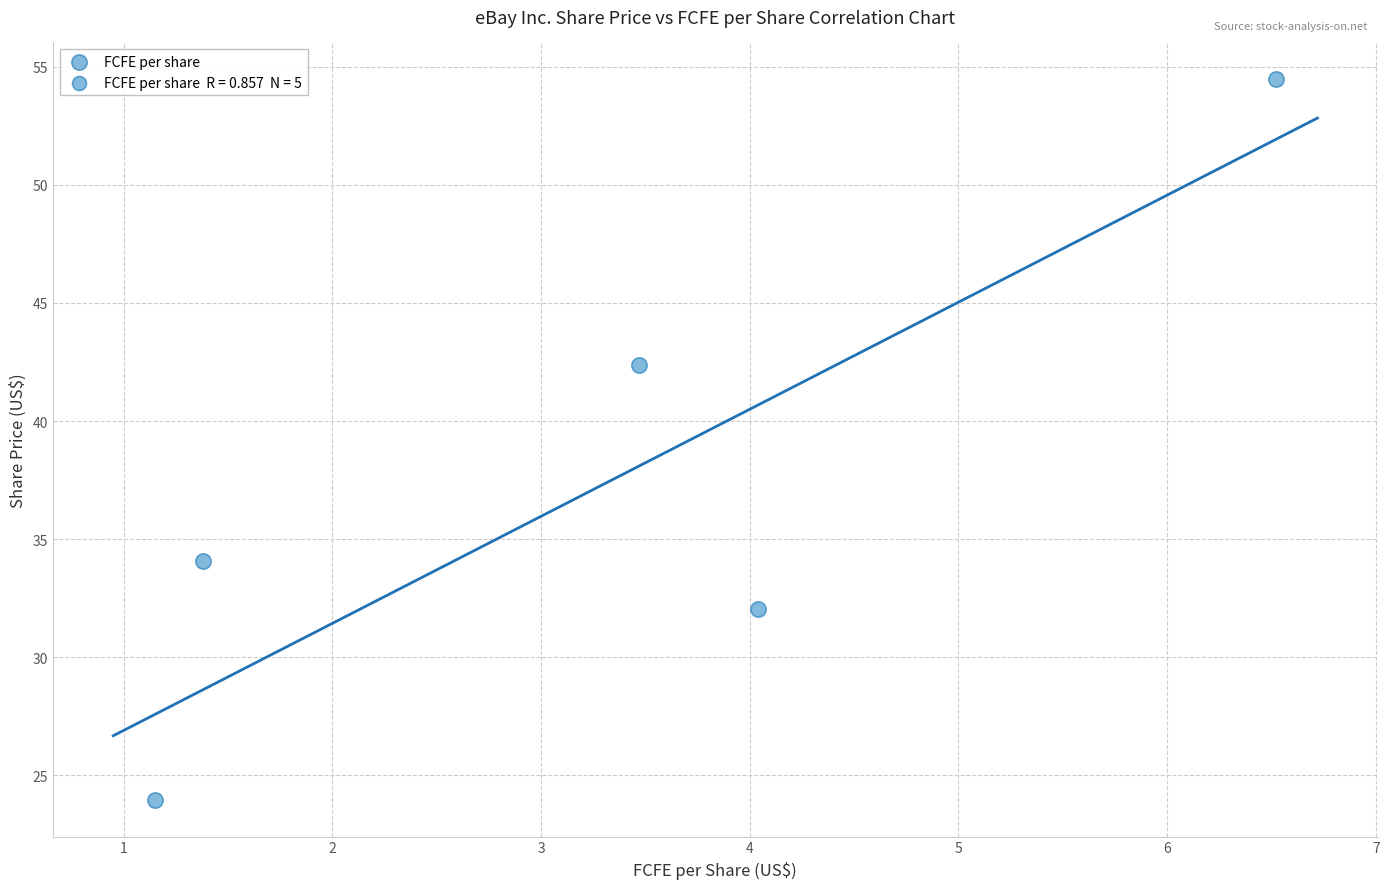

What is the range of X values (max minus min)?

5.4